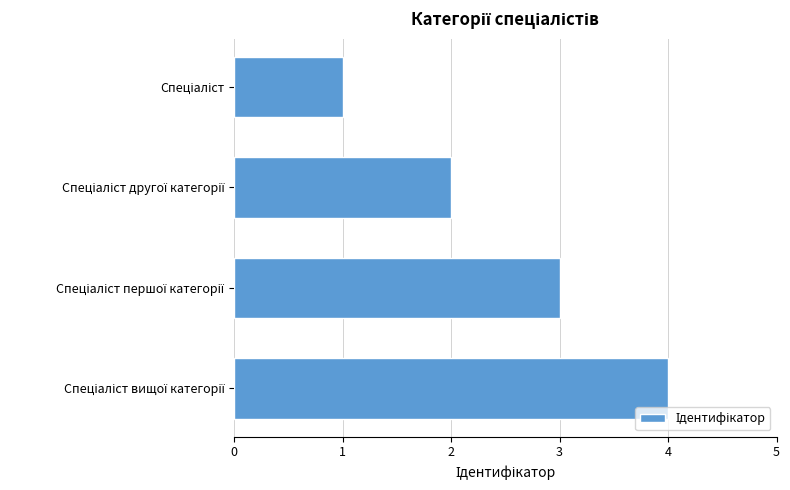

What is the difference between the maximum and minimum values?

3